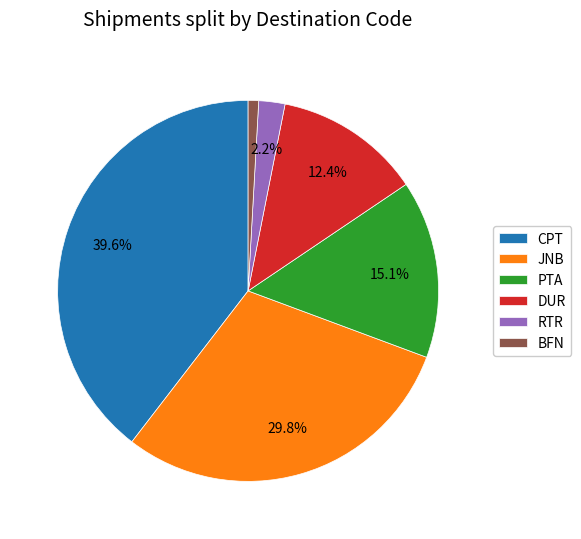

How many segments does this pie chart have?

6